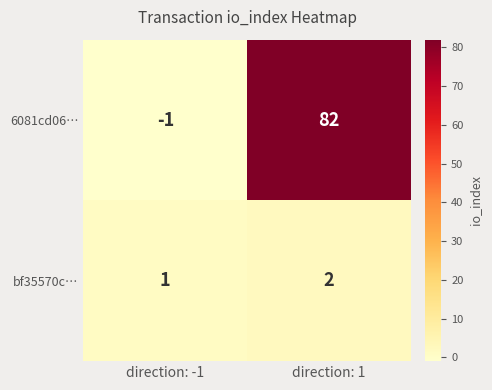

Reading left to right, extract all data points from this chart.

6081cd06…: direction: -1=-1	direction: 1=82
bf35570c…: direction: -1=1	direction: 1=2